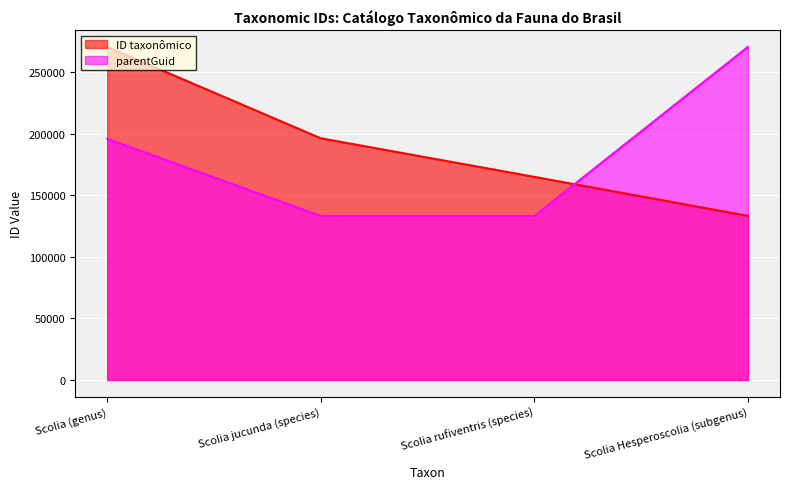

Is the value of ID taxonômico at Scolia (genus) greater than the value of parentGuid at Scolia Hesperoscolia (subgenus)?

No